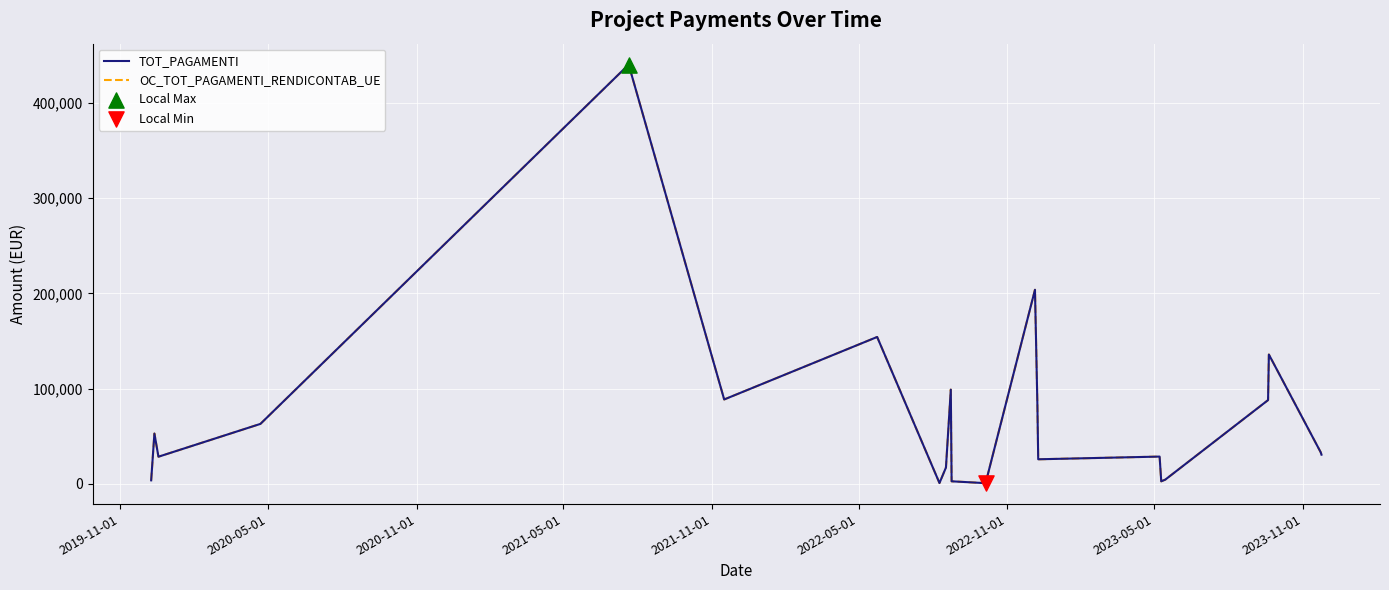

Which series has the largest total across all categories?

TOT_PAGAMENTI